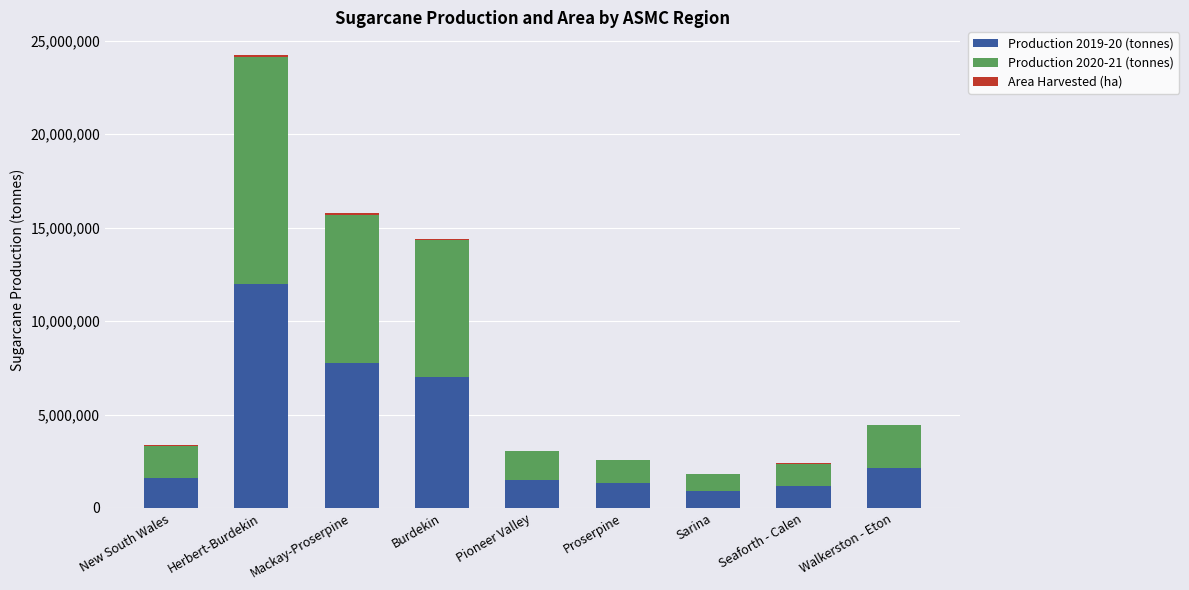

The Production 2019-20 (tonnes) series shows 920400 at Sarina. True or false?

True